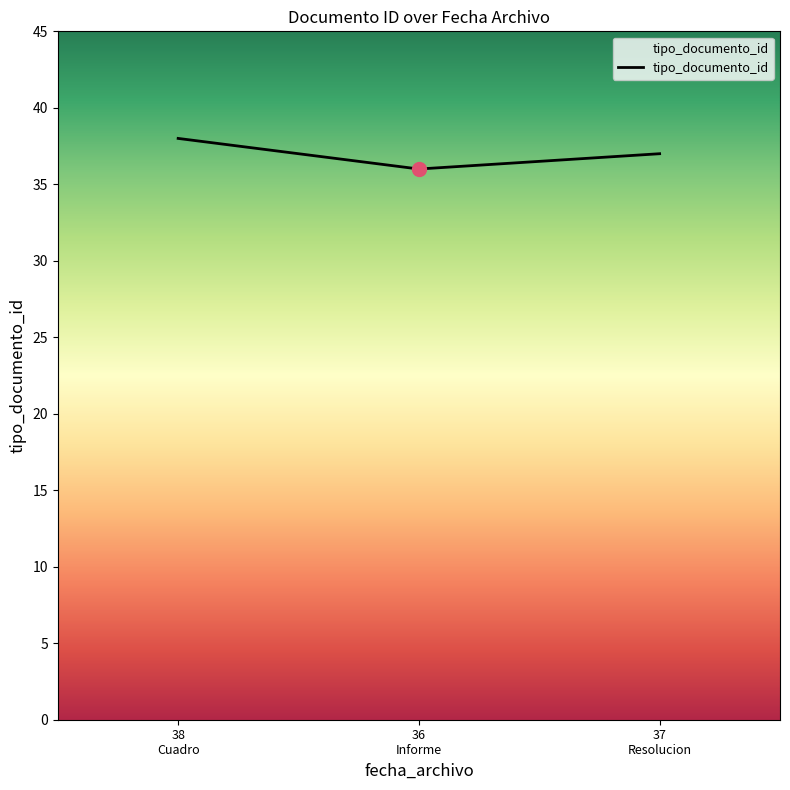

What is the difference between the maximum and second lowest values?

1